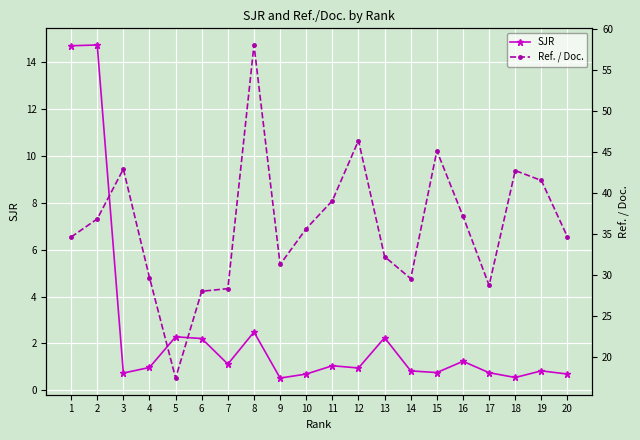

At how many categories does at least one series exceed 20?

19